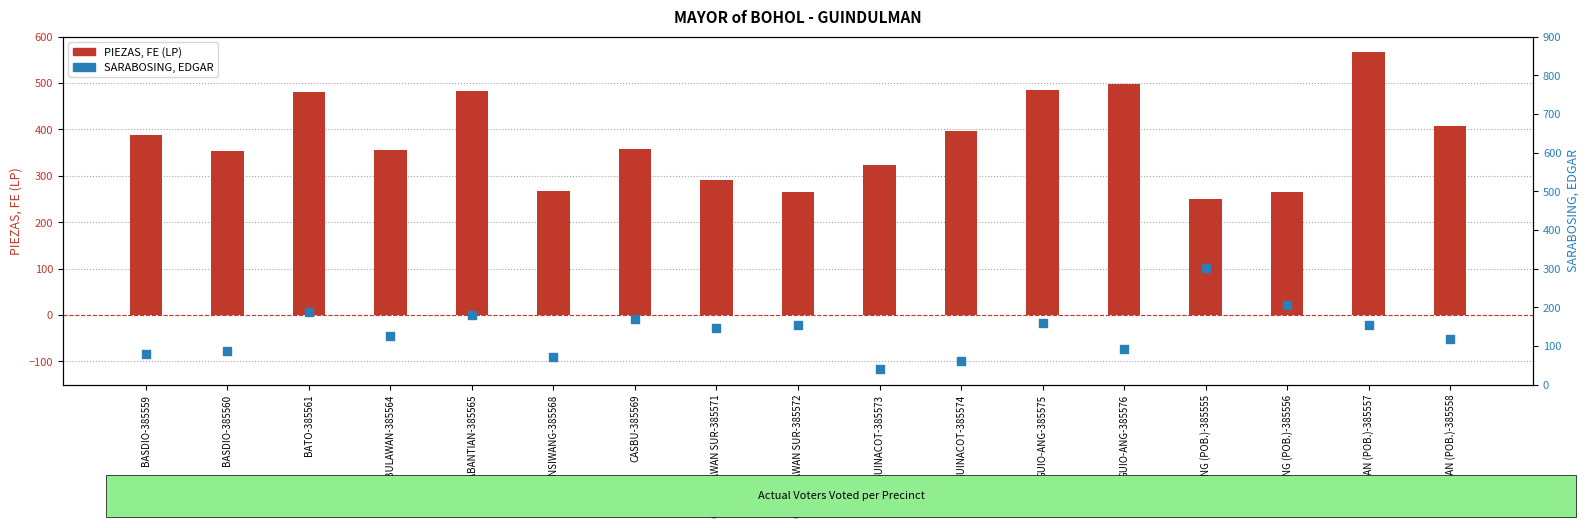

Which series contains the lowest Y value?

SARABOSING, EDGAR